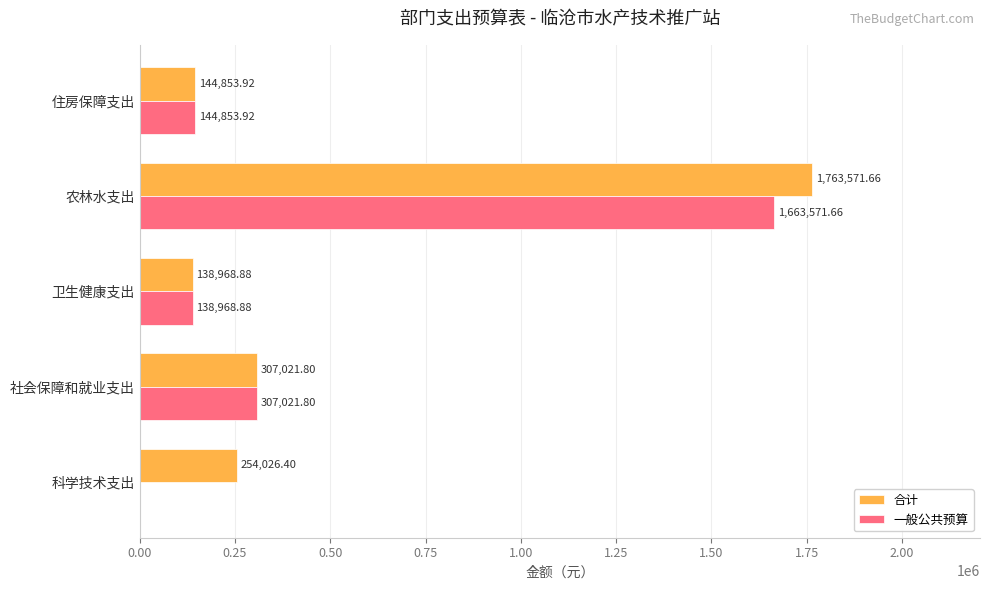

Which series has the largest total across all categories?

合计